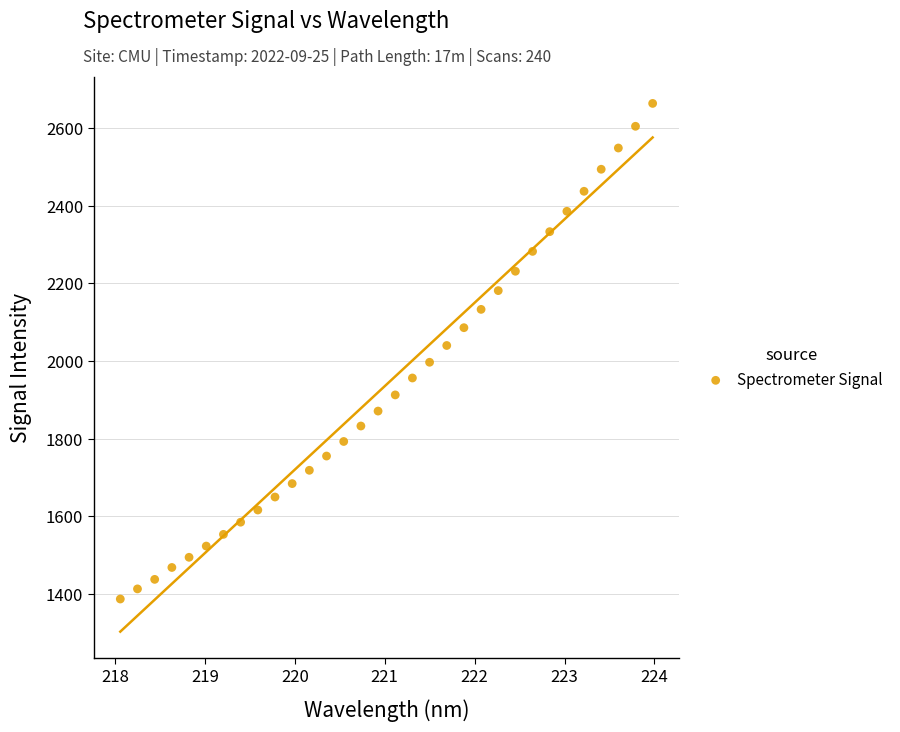

What is the range of X values (max minus min)?

5.9